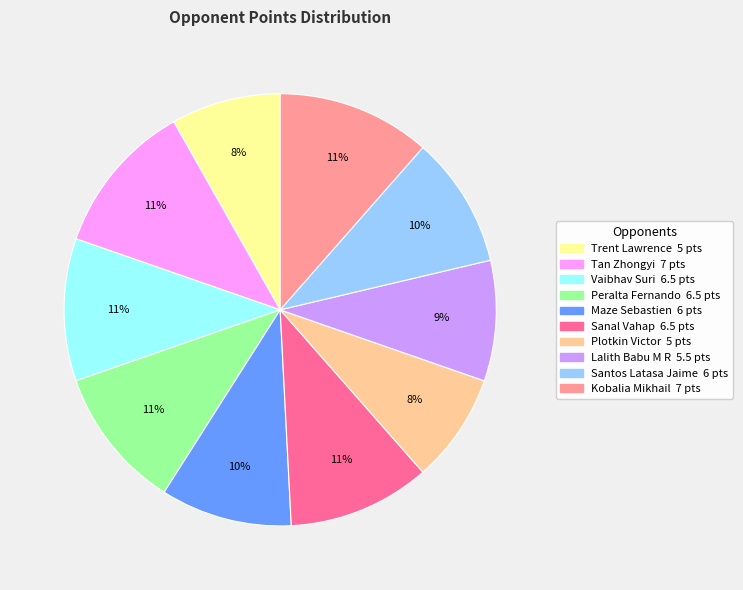

Combined, do Sanal Vahap and Kobalia Mikhail account for over 50%?

No